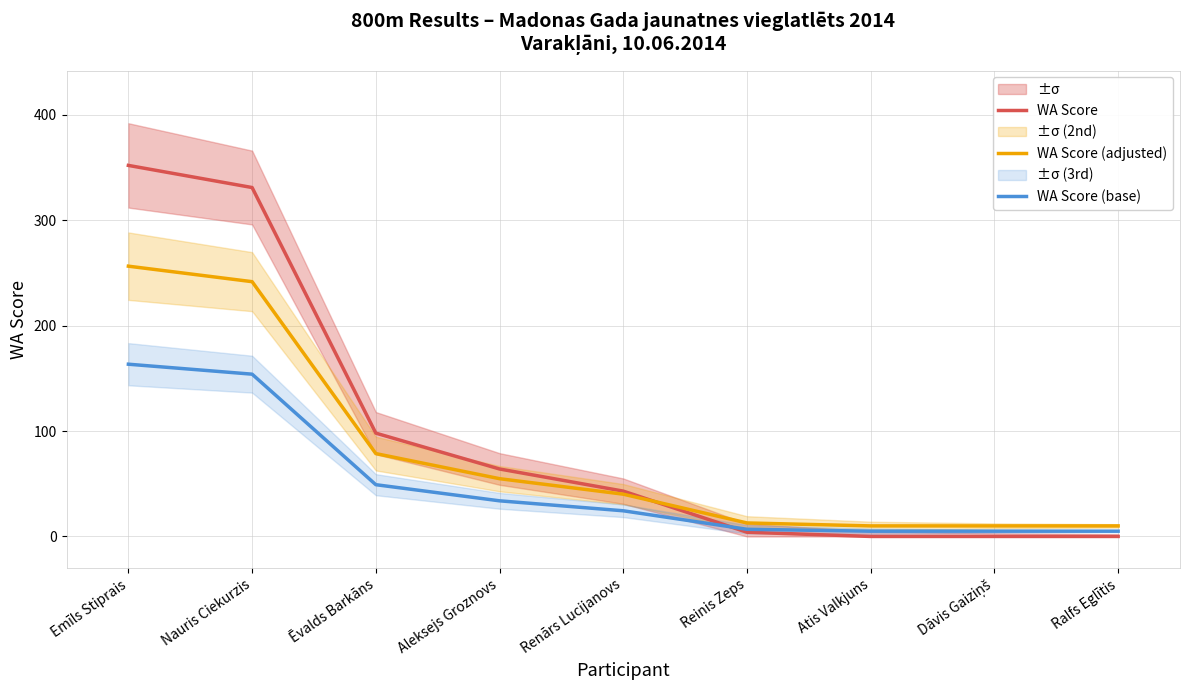

What is the highest value of the WA Score (base) series?

163.4